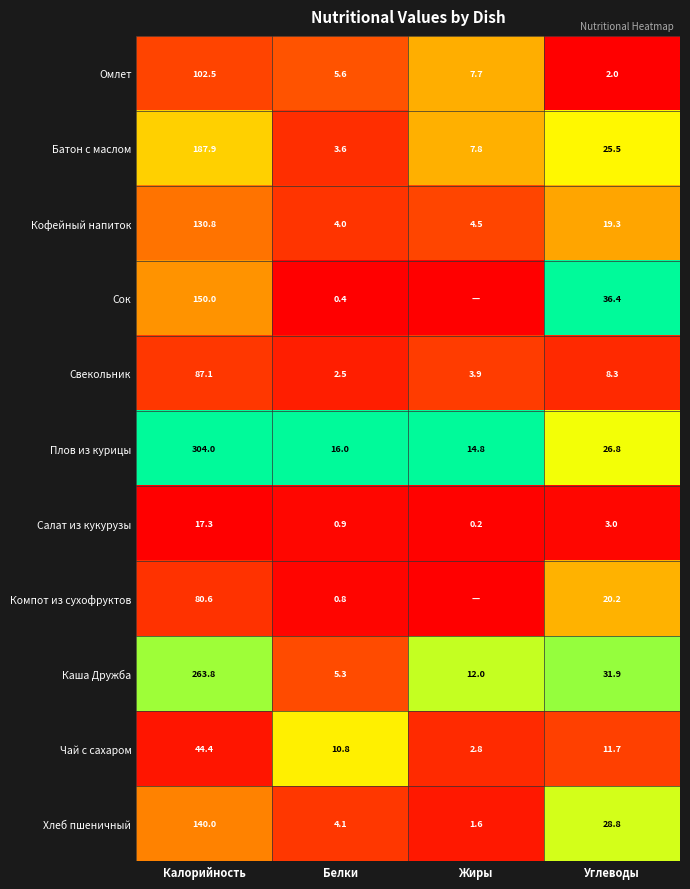

At which label is Кофейный напиток closest to 67?

Углеводы